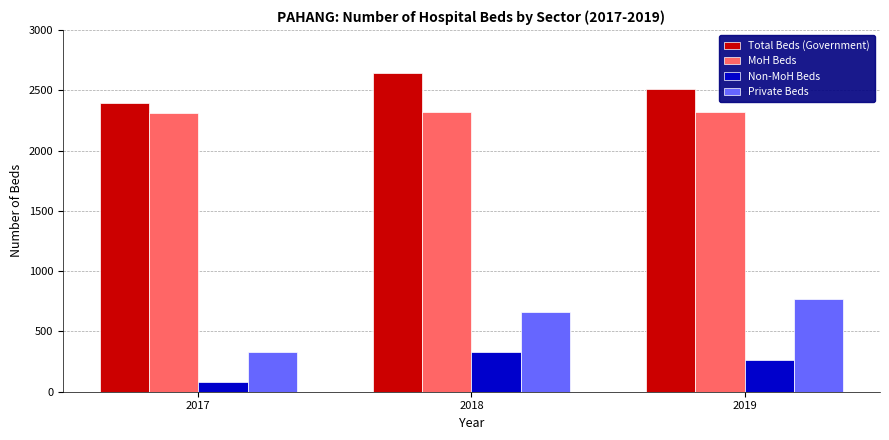

How many bars are there in each group?

4